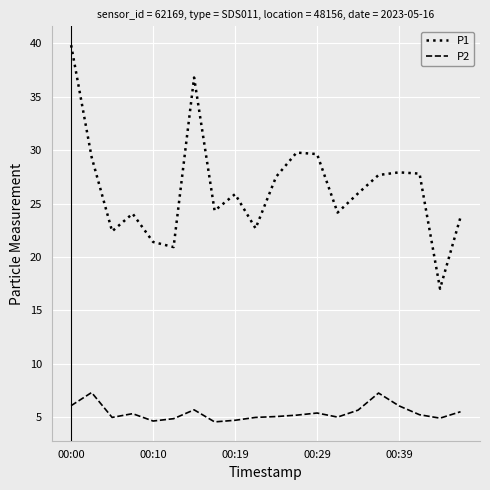

What is the maximum value for P2?

7.3